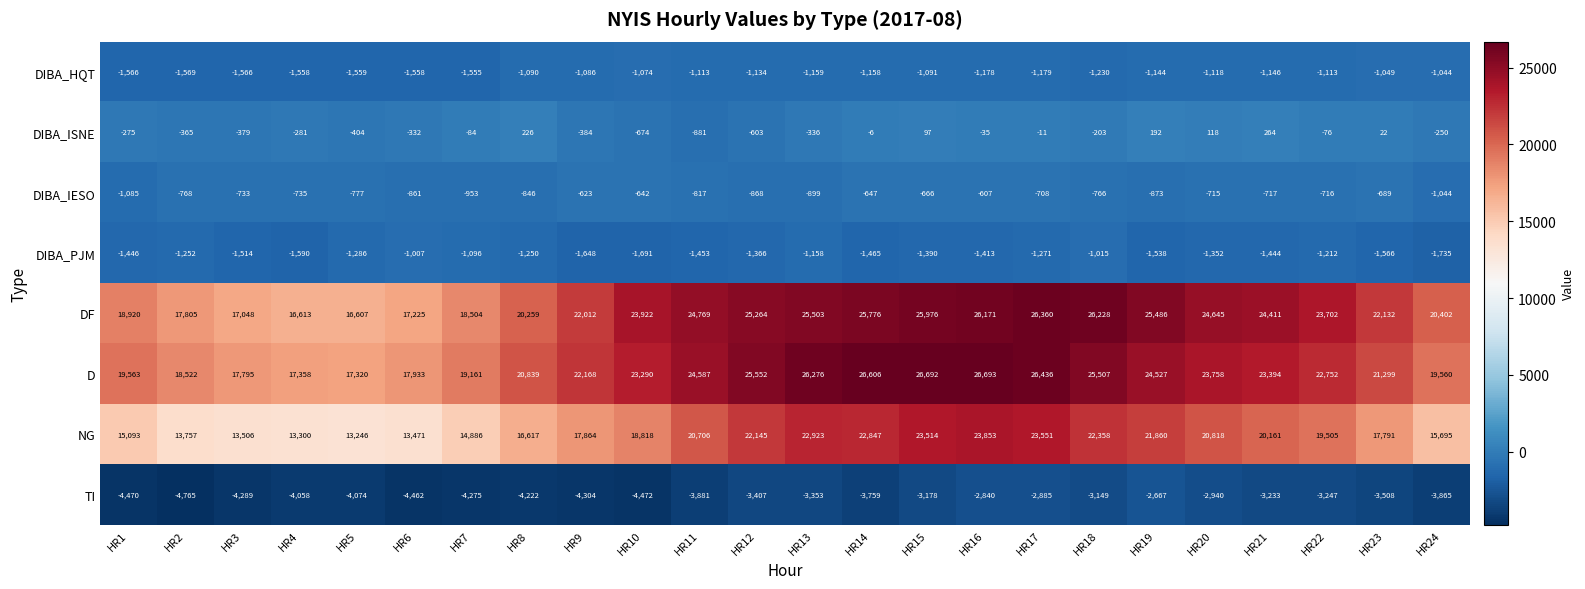

At how many categories does at least one series exceed 11446?

24